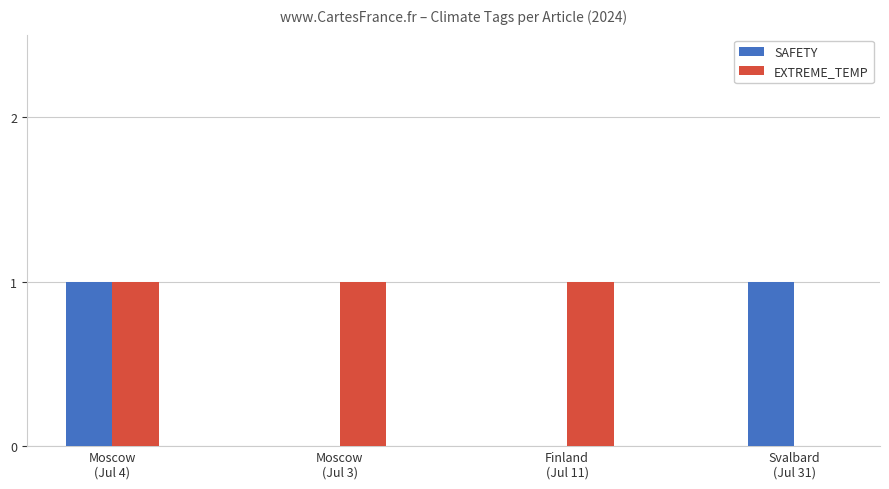

What is the maximum value for SAFETY?

1